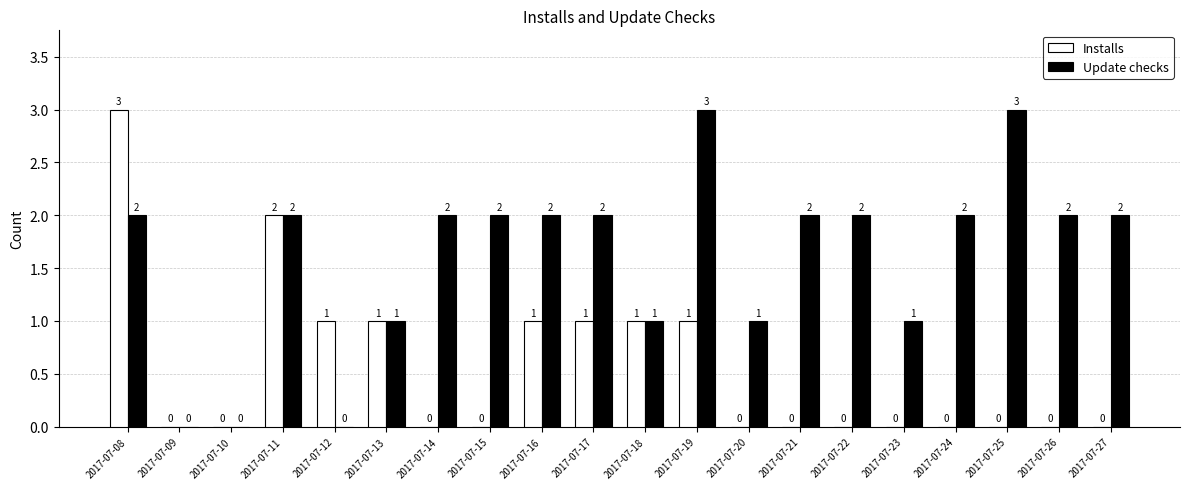

At which category is the sum across all series the highest?

2017-07-08